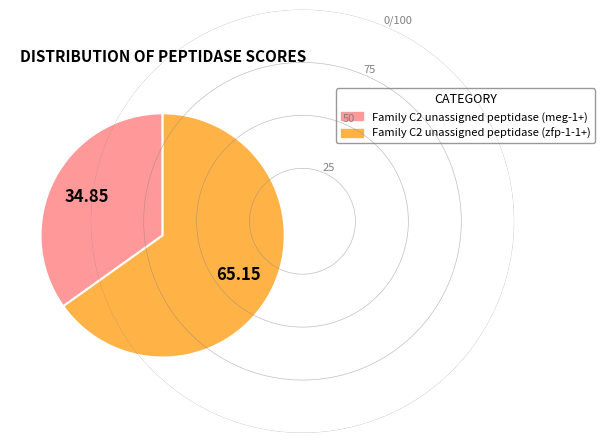

How many segments does this pie chart have?

2